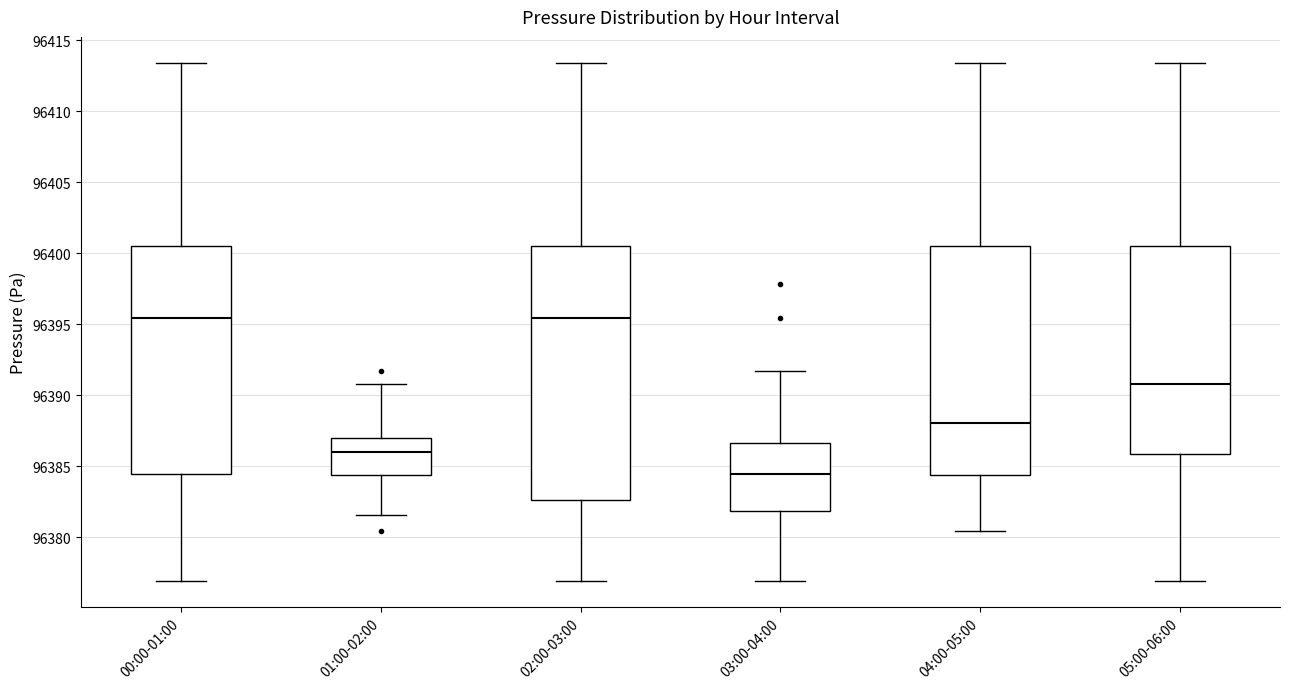

Which box's median line is the lowest?

03:00-04:00